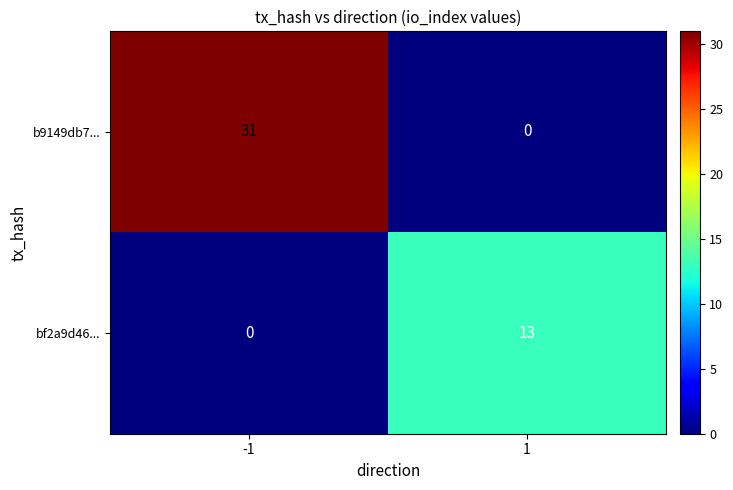

At which category is the sum across all series the highest?

-1